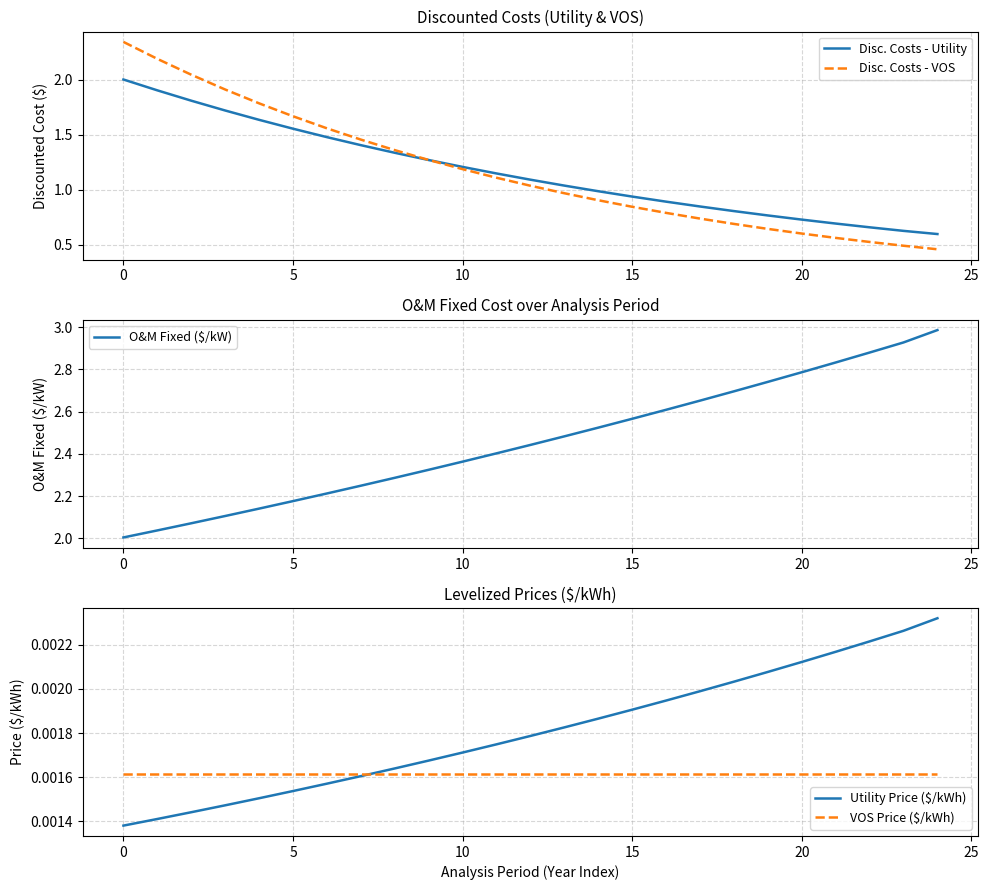

The value of Disc. Costs - Utility at 0 is 0.6. True or false?

False